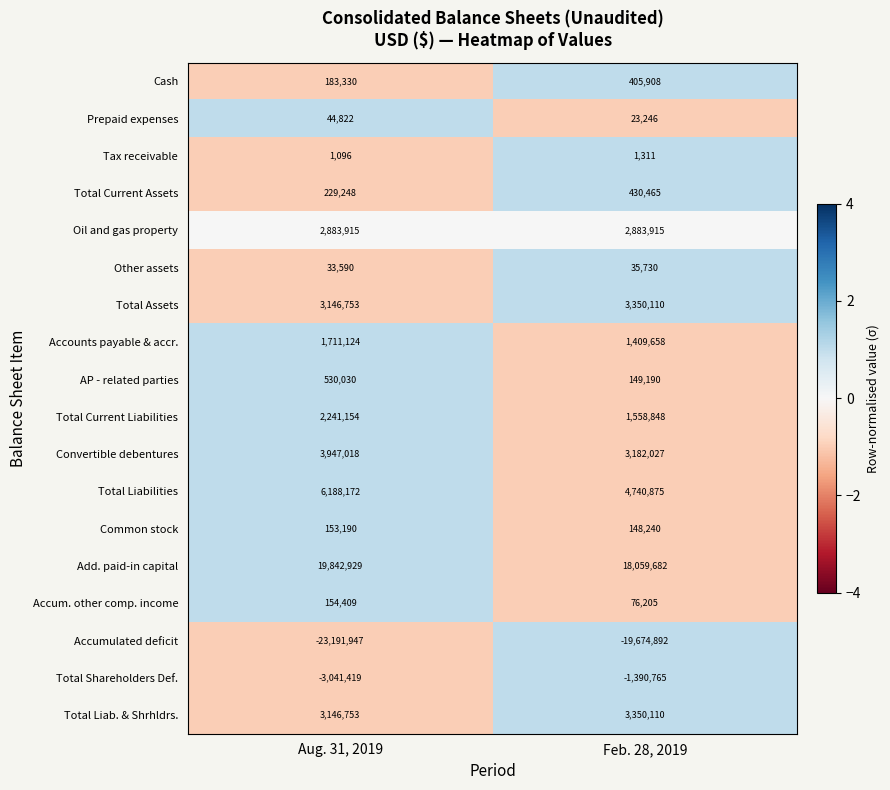

Which series has the largest range (max minus min)?

Accumulated deficit